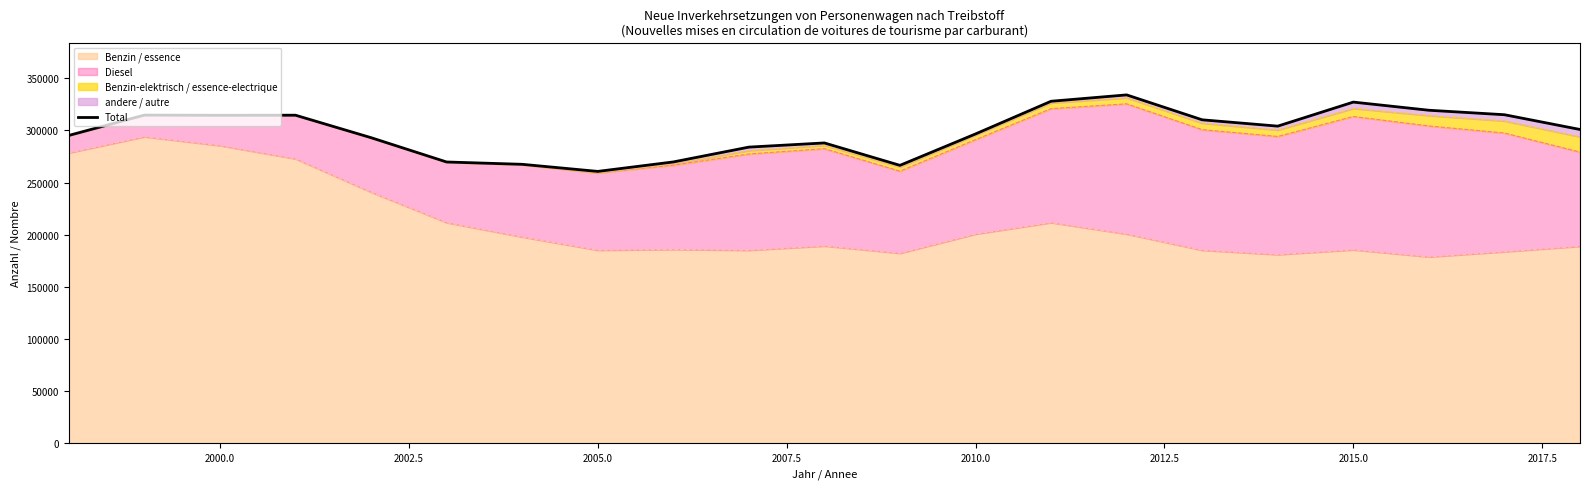

How many lines are shown in the chart?

1